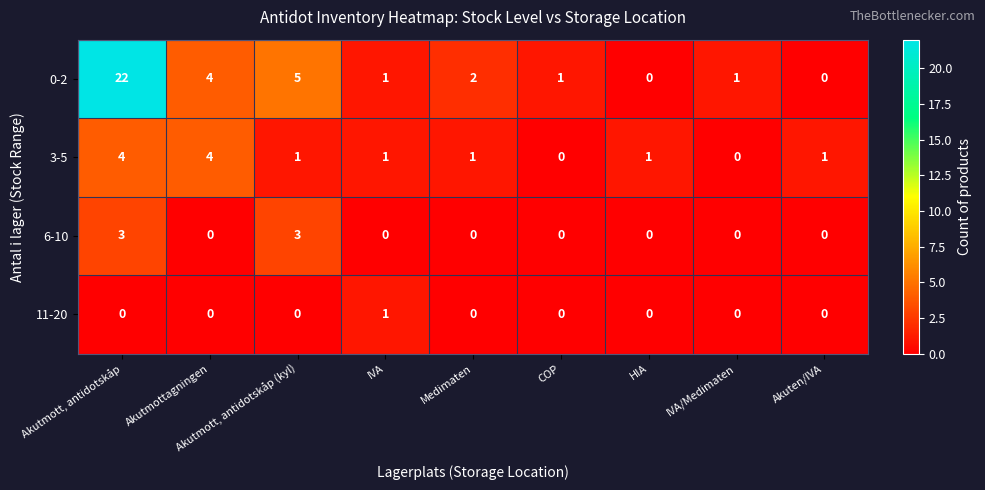

What is the difference between the maximum and minimum values in the 3-5 series?

4